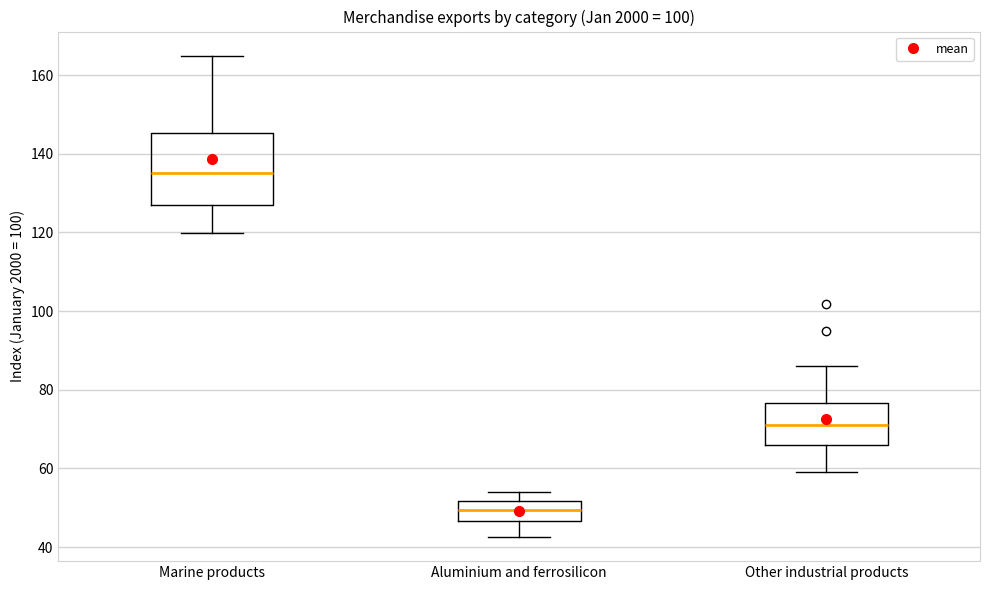

Reading left to right, transcribe this box plot: for each box, give where its median line is, the range the box spans, and where its two whiskers end, as read against the y-axis. The values are not printed on the chart, so give them approximately, as read against the axis.

Marine products: median 136, box 126 to 146, whiskers 120 to 164
Aluminium and ferrosilicon: median 50, box 46 to 52, whiskers 42 to 54
Other industrial products: median 70, box 66 to 76, whiskers 60 to 86